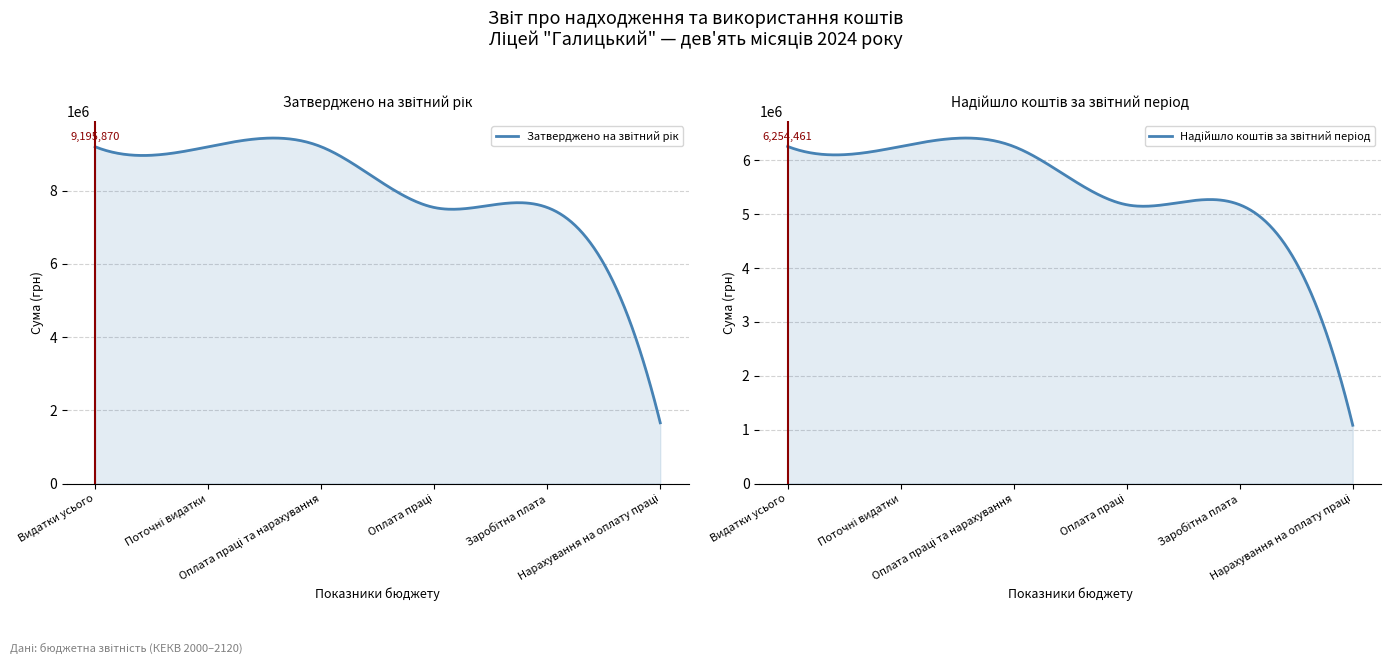

What is the approximate value of Затверджено на звітний рік at Поточні видатки?

9195870.0